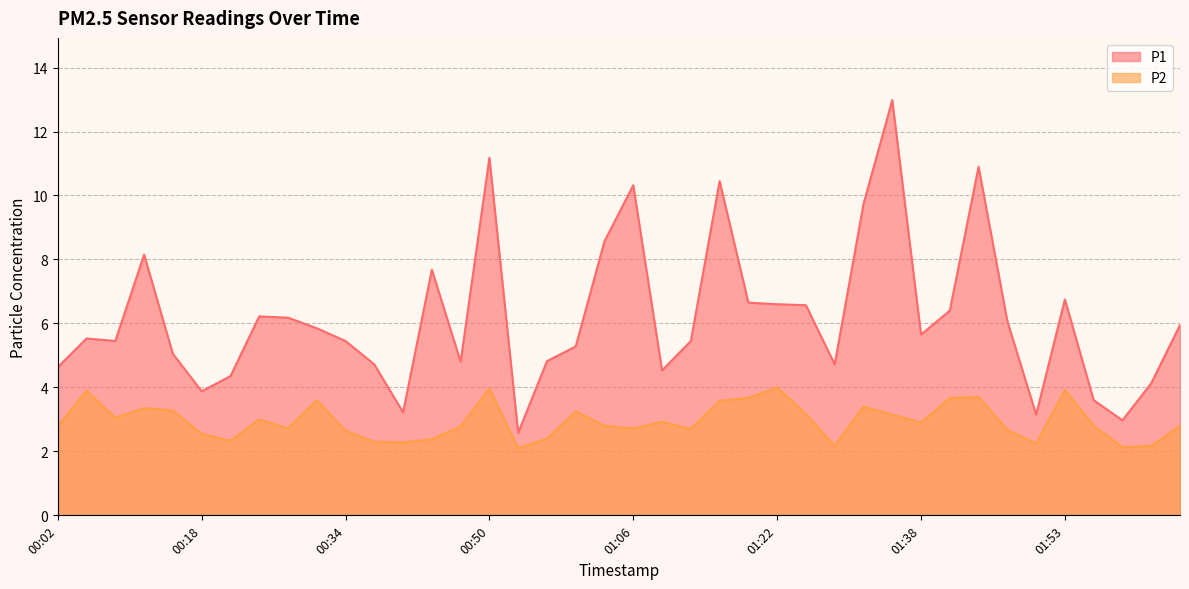

What is the greatest value displayed?

13.0